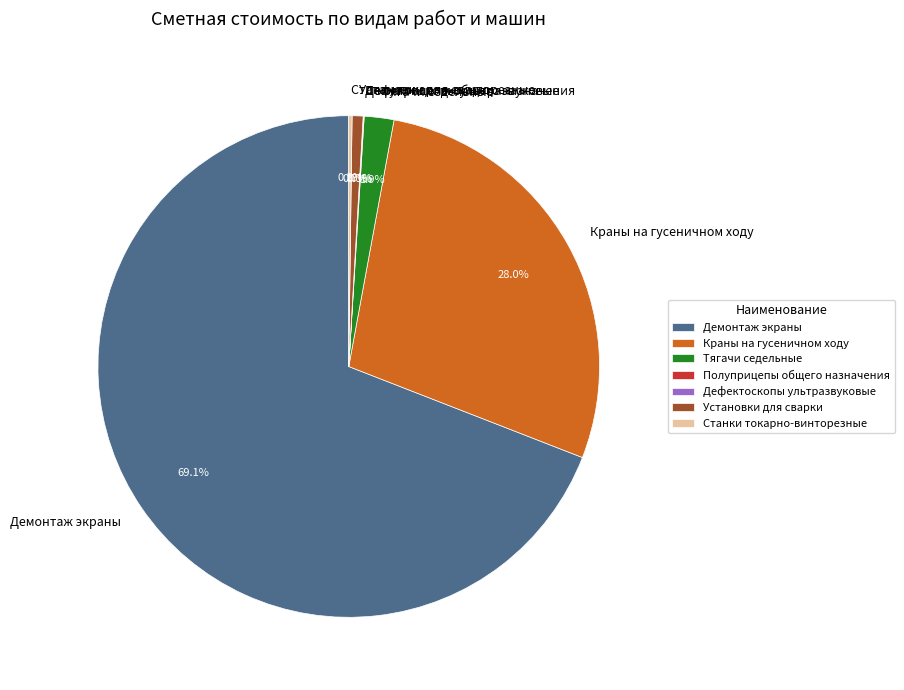

Is the sum of Тягачи седельные and Краны на гусеничном ходу greater than half?

No